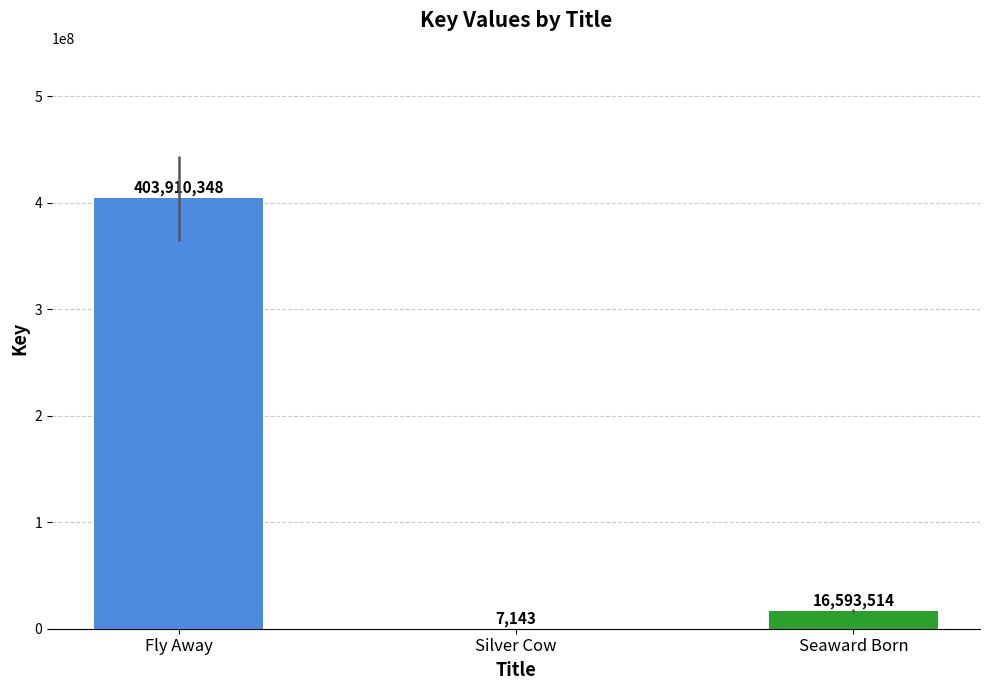

At which category does the chart reach its peak across all series?

Fly Away